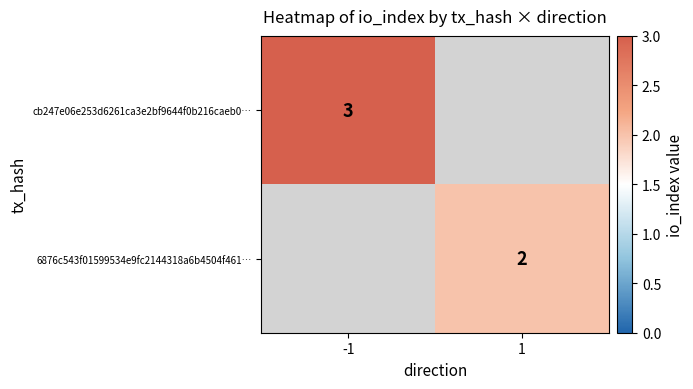

Is it true that cb247e06e253d6261ca3e2bf9644f0b216caeb0… equals 1 at -1?

False